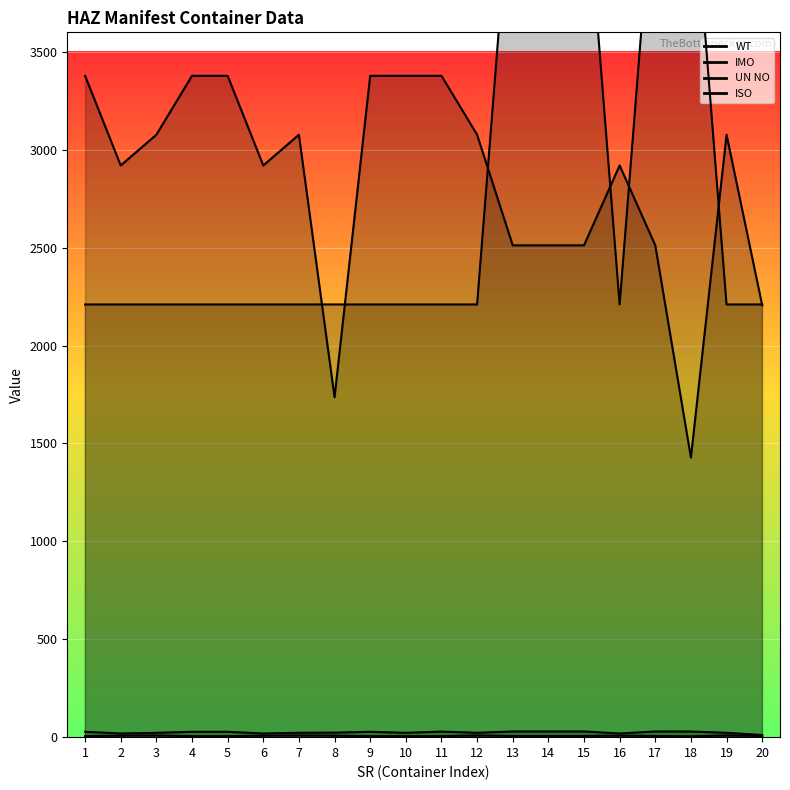

Rank the series at 3 from highest to lowest value.

UN NO, ISO, WT, IMO